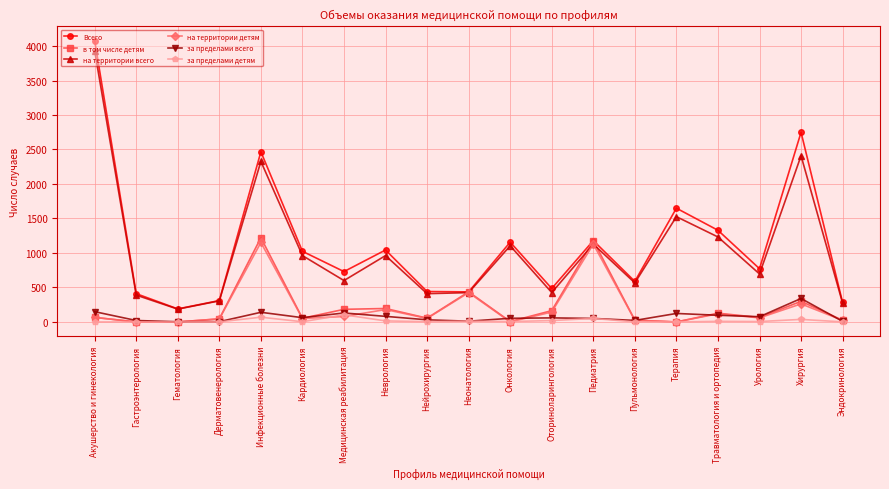

At how many categories does at least one series exceed 2074?

3